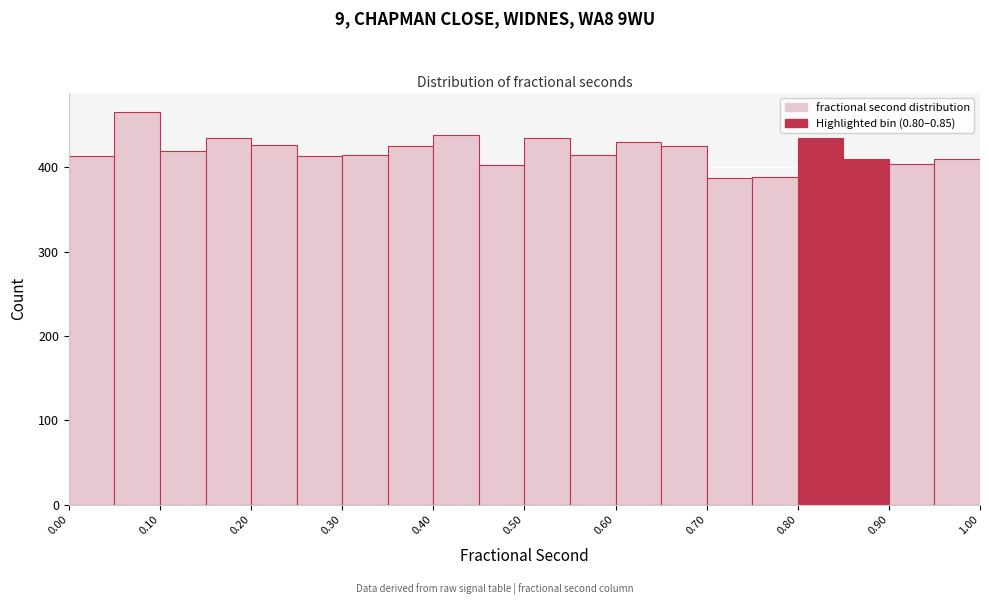

Reading left to right, transcribe this chart: for each bar, give the range it covers on the x-axis and its height. The values are not printed on the chart, so give them approximately, as read against the axis.

0.00 to 0.05: 410
0.05 to 0.10: 470
0.10 to 0.15: 420
0.15 to 0.20: 440
0.20 to 0.25: 430
0.25 to 0.30: 410
0.30 to 0.35: 410
0.35 to 0.40: 430
0.40 to 0.45: 440
0.45 to 0.50: 400
0.50 to 0.55: 430
0.55 to 0.60: 410
0.60 to 0.65: 430
0.65 to 0.70: 430
0.70 to 0.75: 390
0.75 to 0.80: 390
0.80 to 0.85: 430
0.85 to 0.90: 410
0.90 to 0.95: 400
0.95 to 1.00: 410